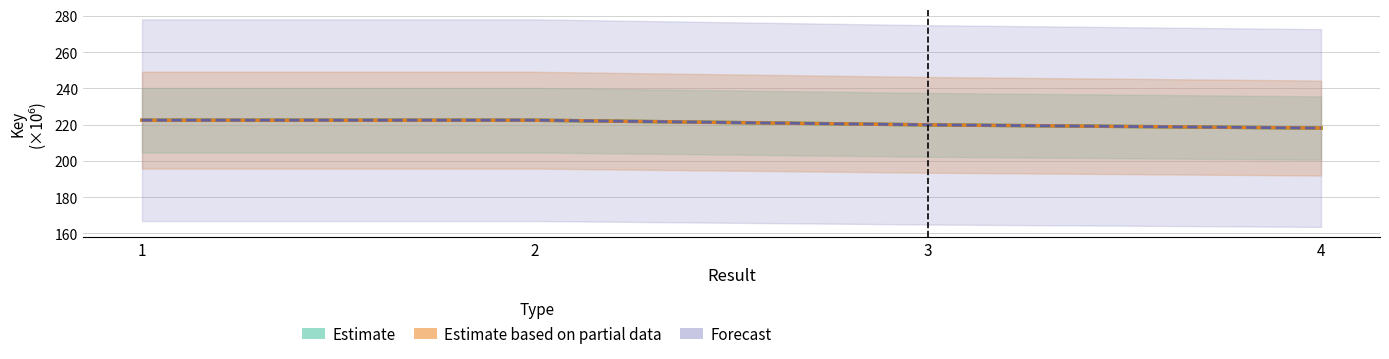

How many lines are shown in the chart?

3